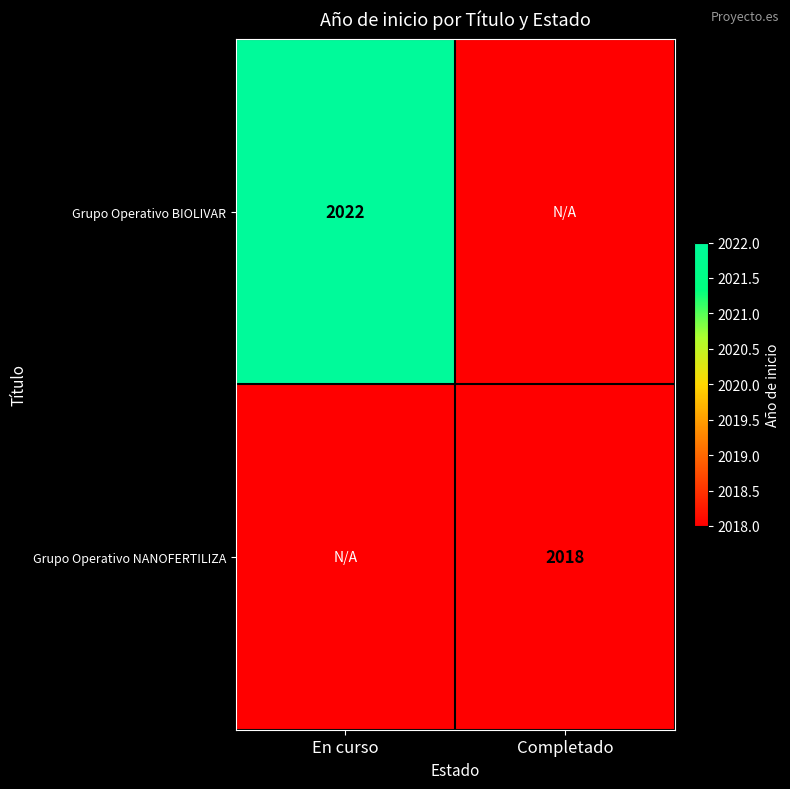

Is it true that Grupo Operativo BIOLIVAR equals 3402 at En curso?

False